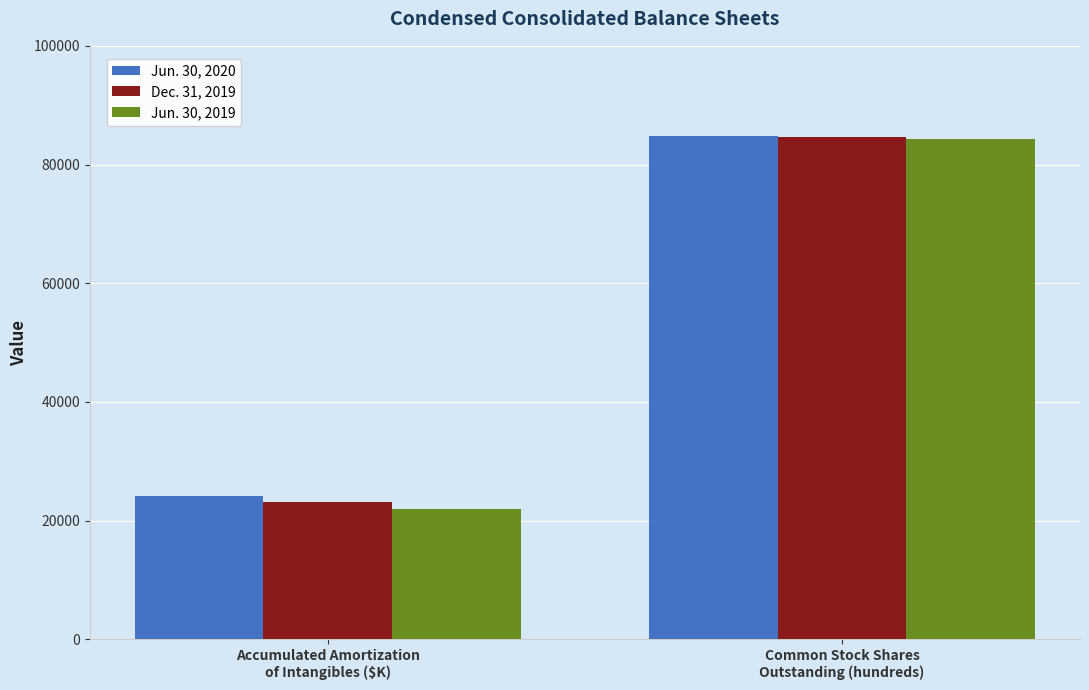

What is the minimum value for Dec. 31, 2019?

23224